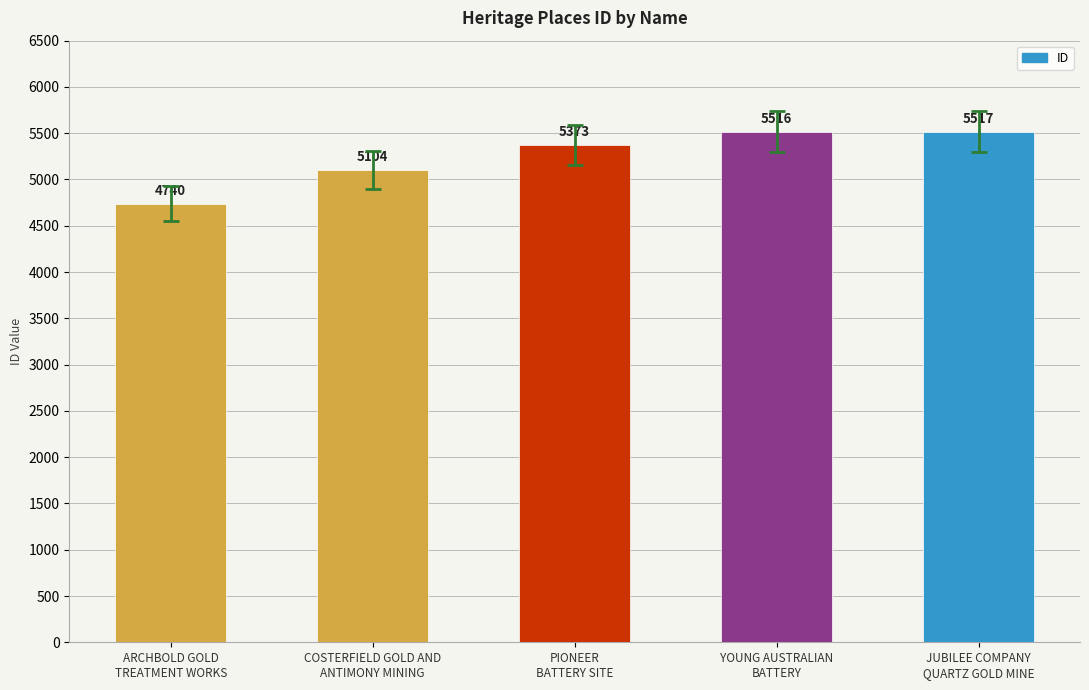

What is the maximum value shown in the chart?

5517